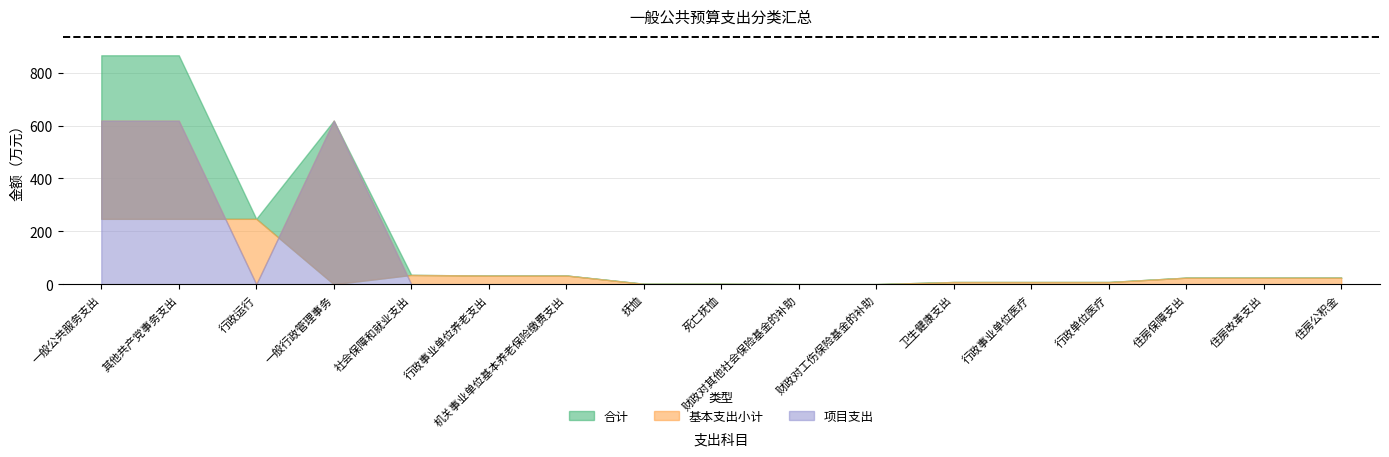

What position from the left is 一般行政管理事务?

4